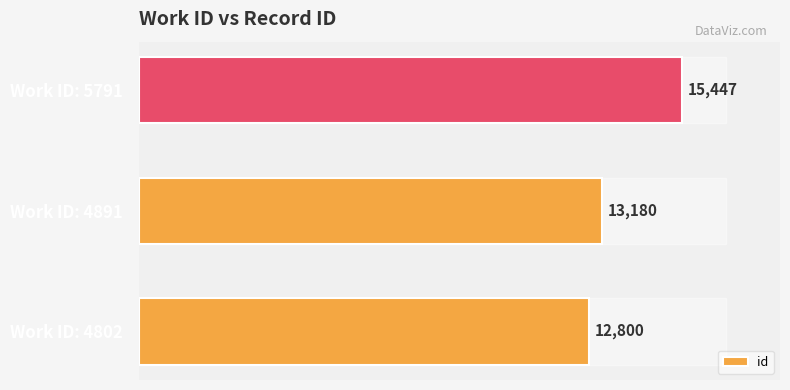

What is the difference between the maximum and minimum values?

2647